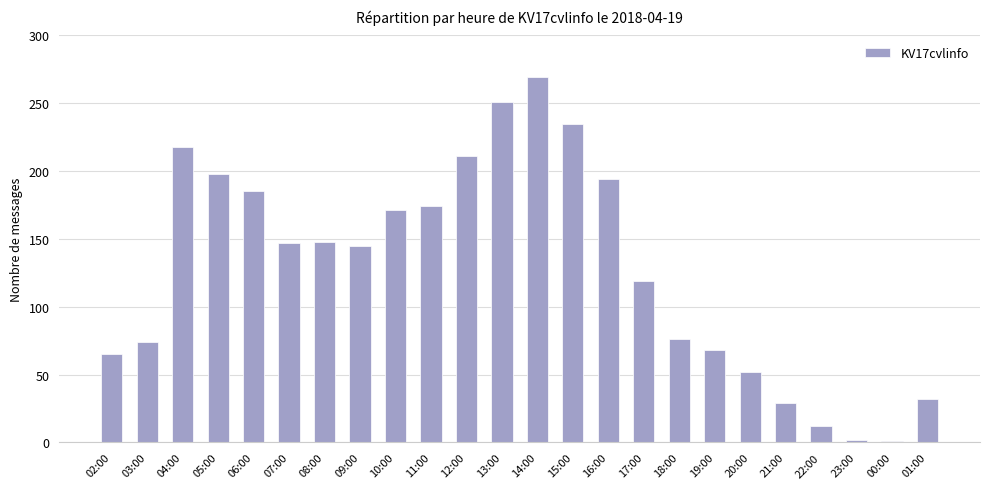

What position from the right is 21:00?

5